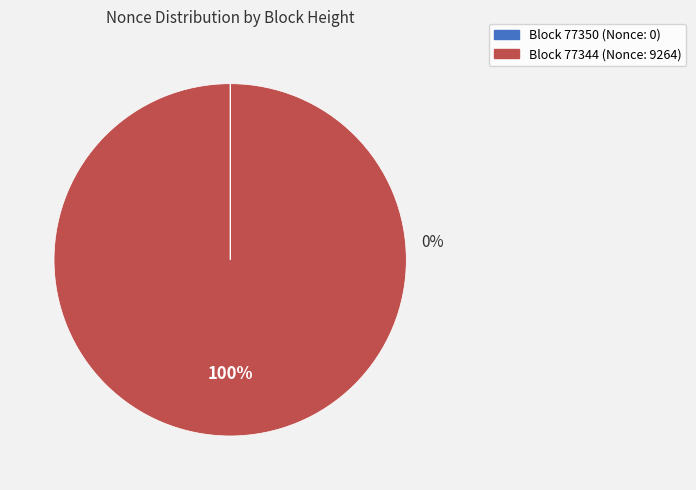

To the nearest percent, what is the difference between the largest and smallest slice percentages?

100%